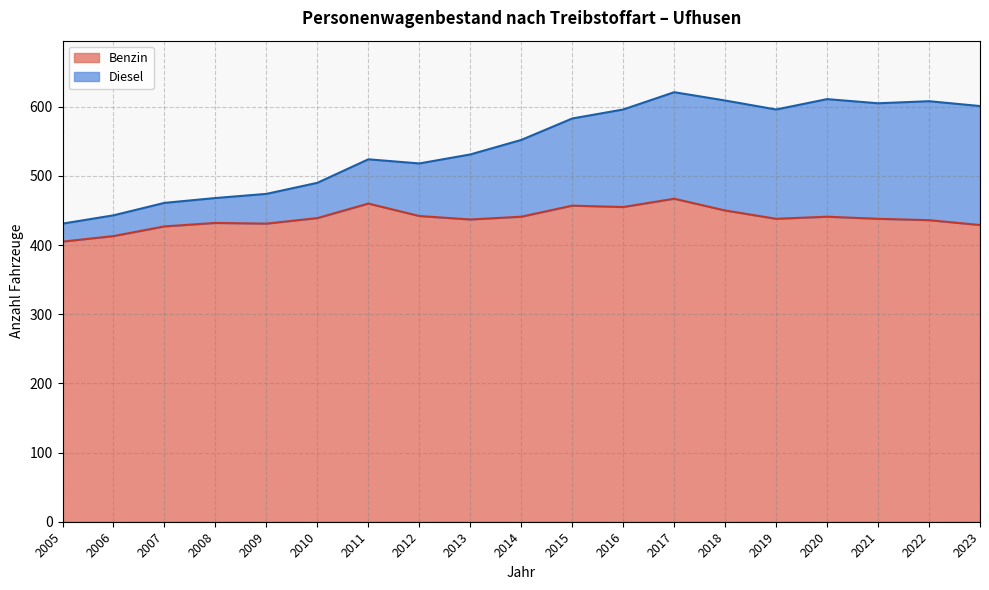

What is the total value across all series at 2005?

431